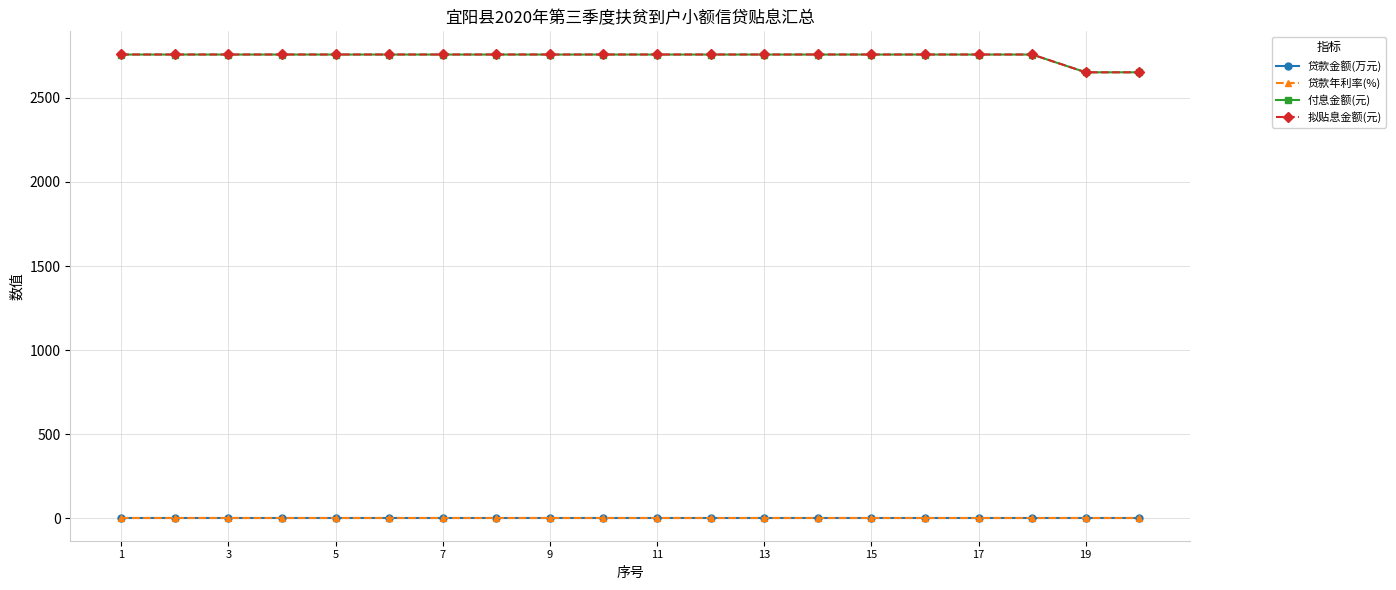

True or false: 拟贴息金额(元) and 贷款金额(万元) cross at least once.

False